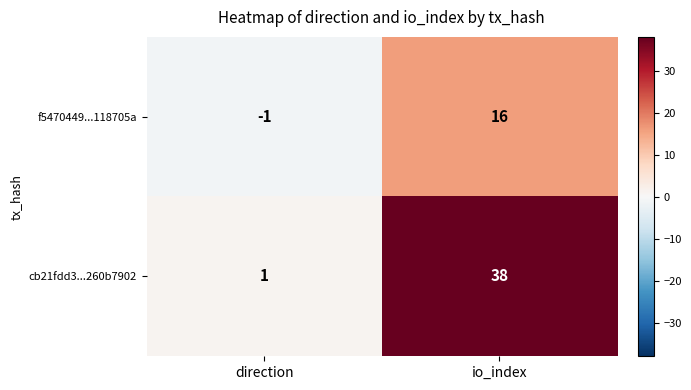

What is the difference between the f5470449...118705a values at io_index and direction?

17